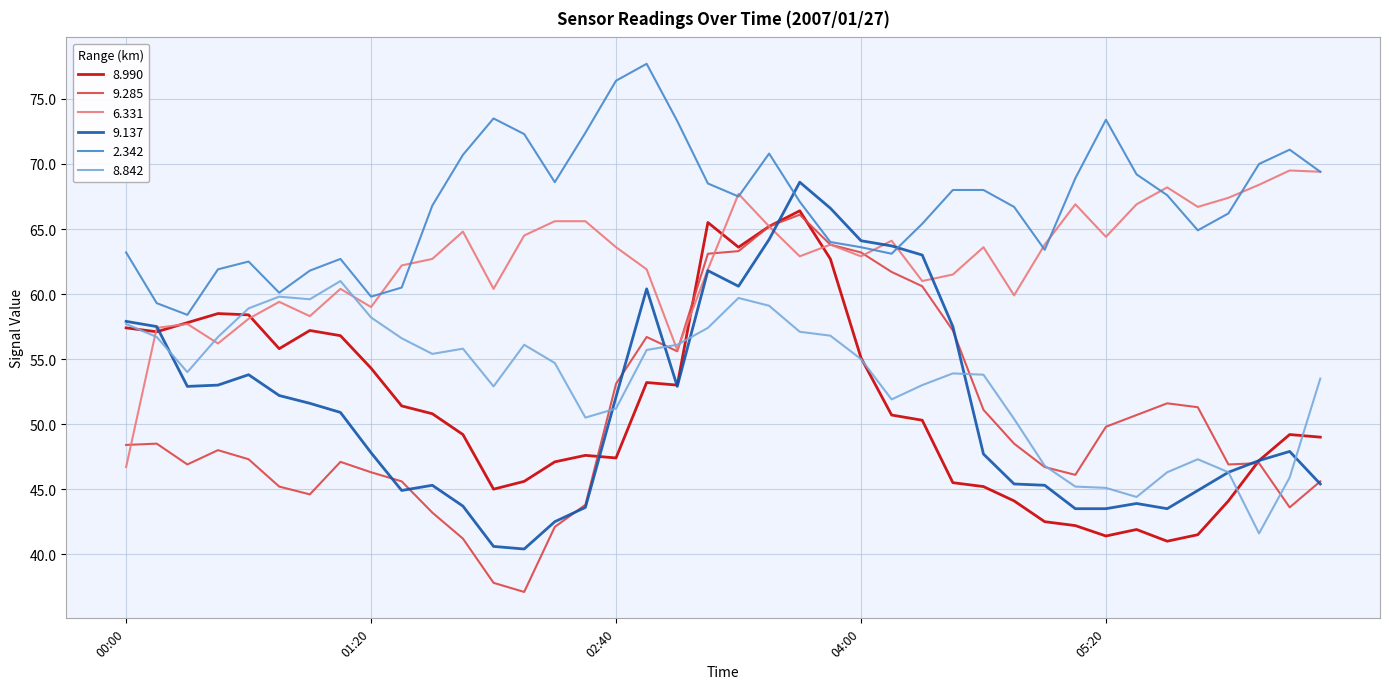

Which series has the largest total across all categories?

2.342